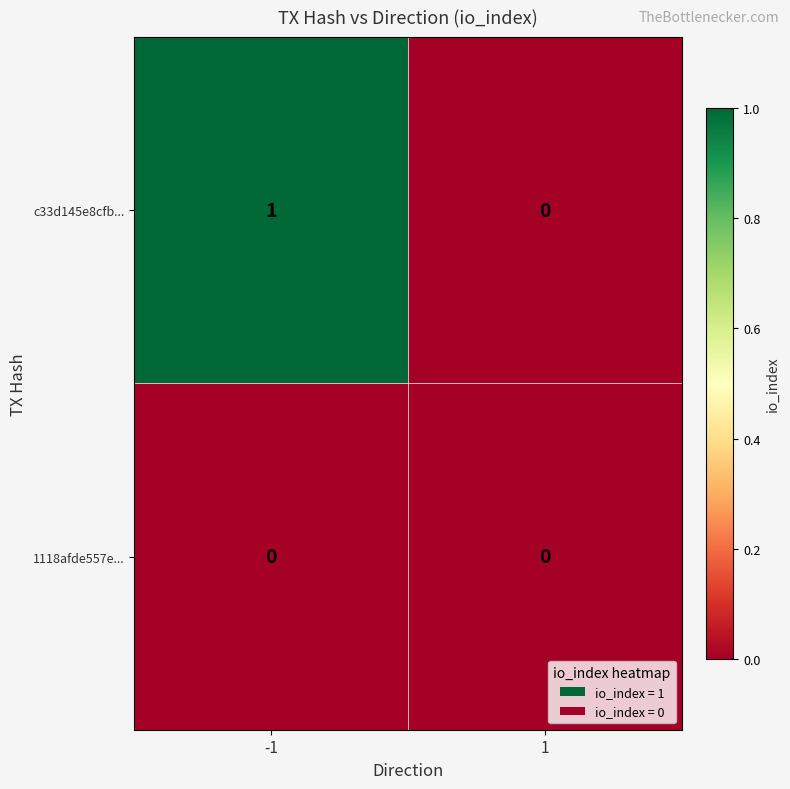

Between -1 and 1, which series saw the biggest shift?

c33d145e8cfb...